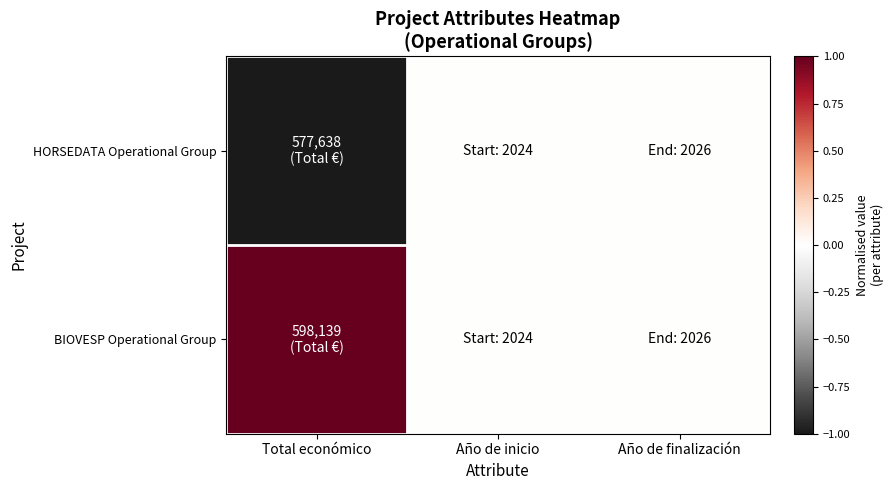

At which category is the sum across all series the highest?

Total económico